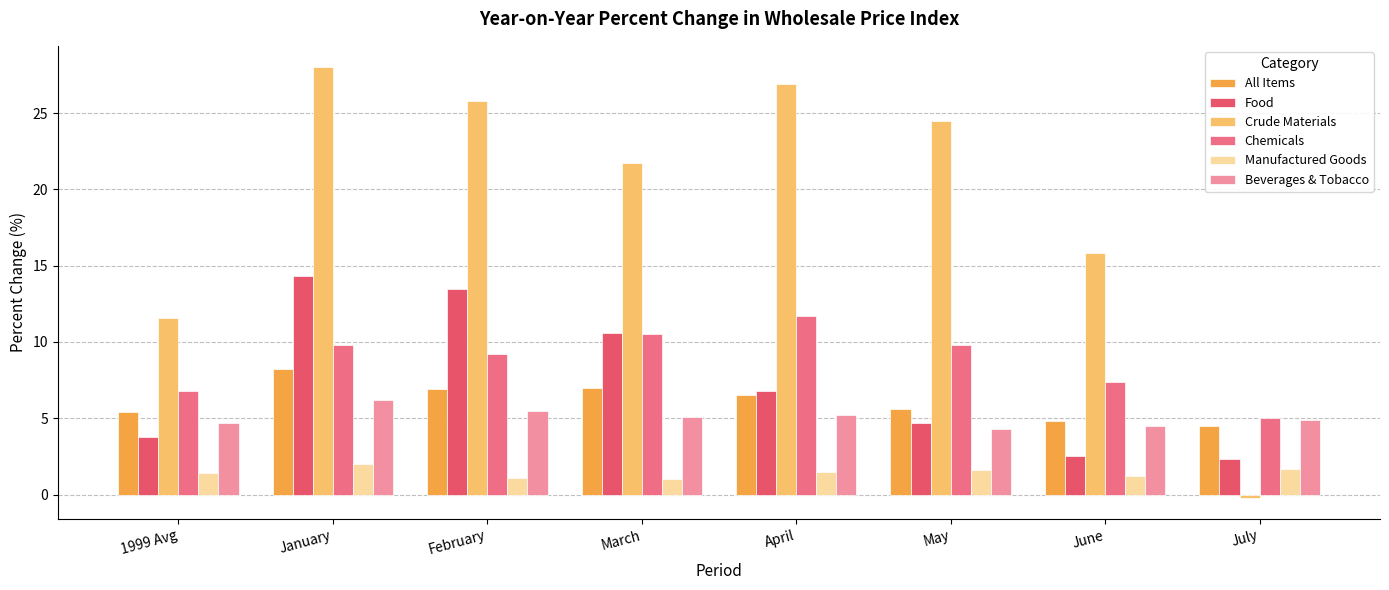

What is the difference between the second highest and second lowest values in the All Items series?

2.2